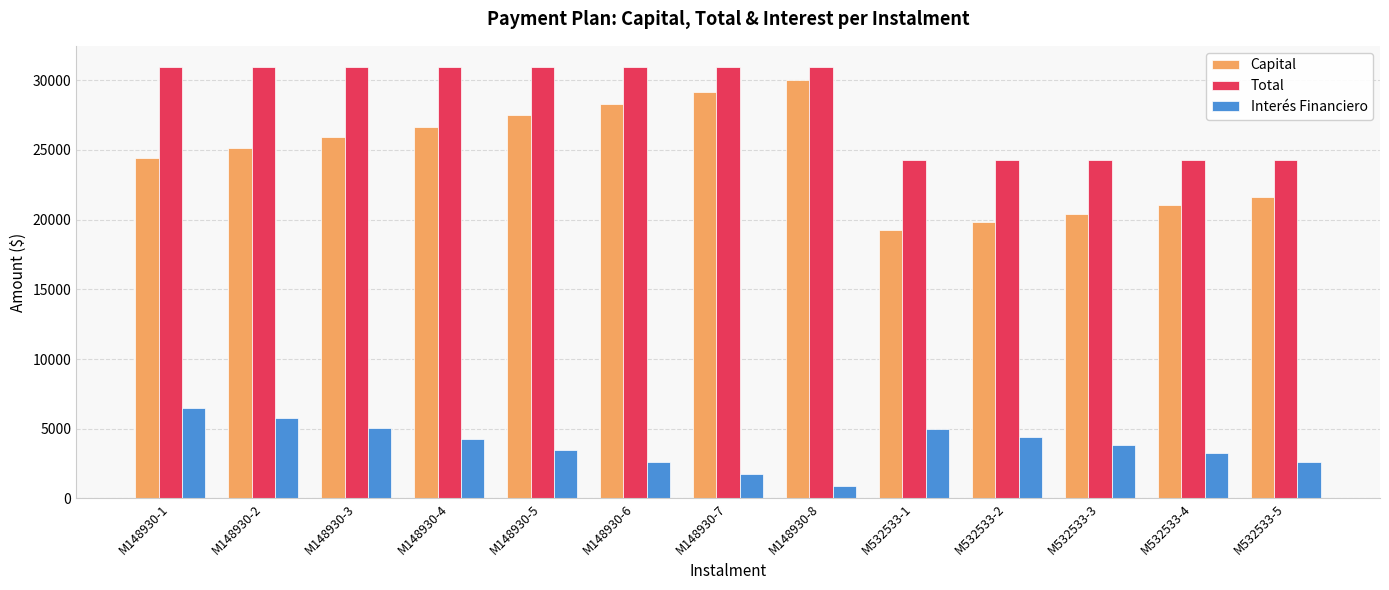

What is the total value across all series at M148930-6?

61834.6